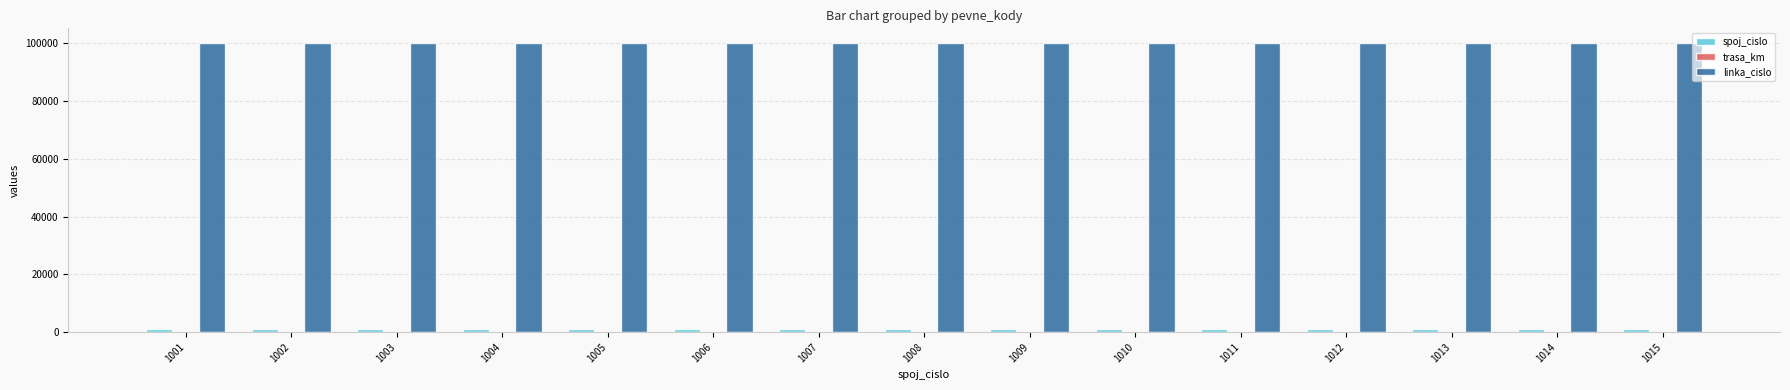

Which series has the largest total across all categories?

linka_cislo